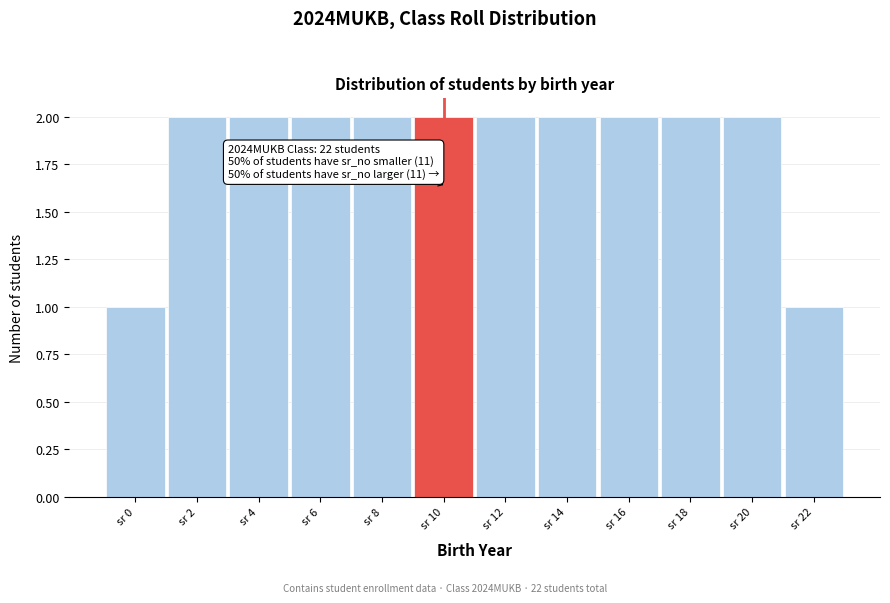

Reading left to right, extract all data points from this chart.

1	2	2	2	2	2	2	2	2	2	2	1